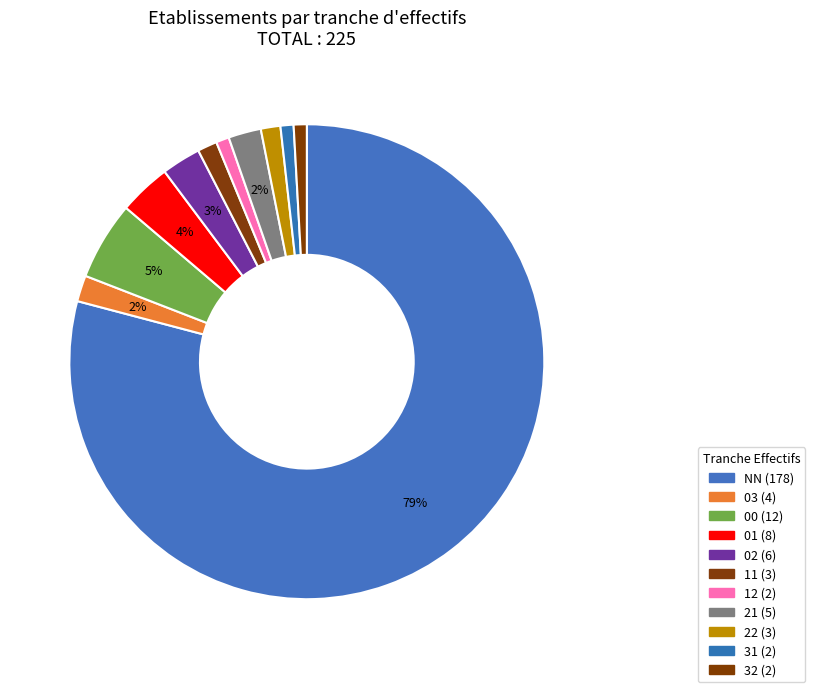

Does NN account for over 50% of the chart?

Yes